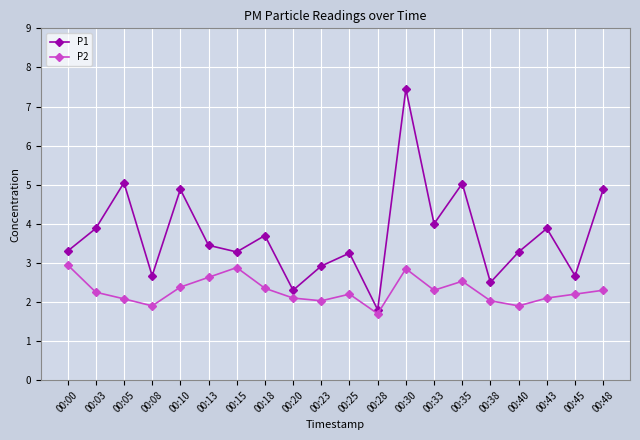

What is the total value across all series at 00:08?

4.6